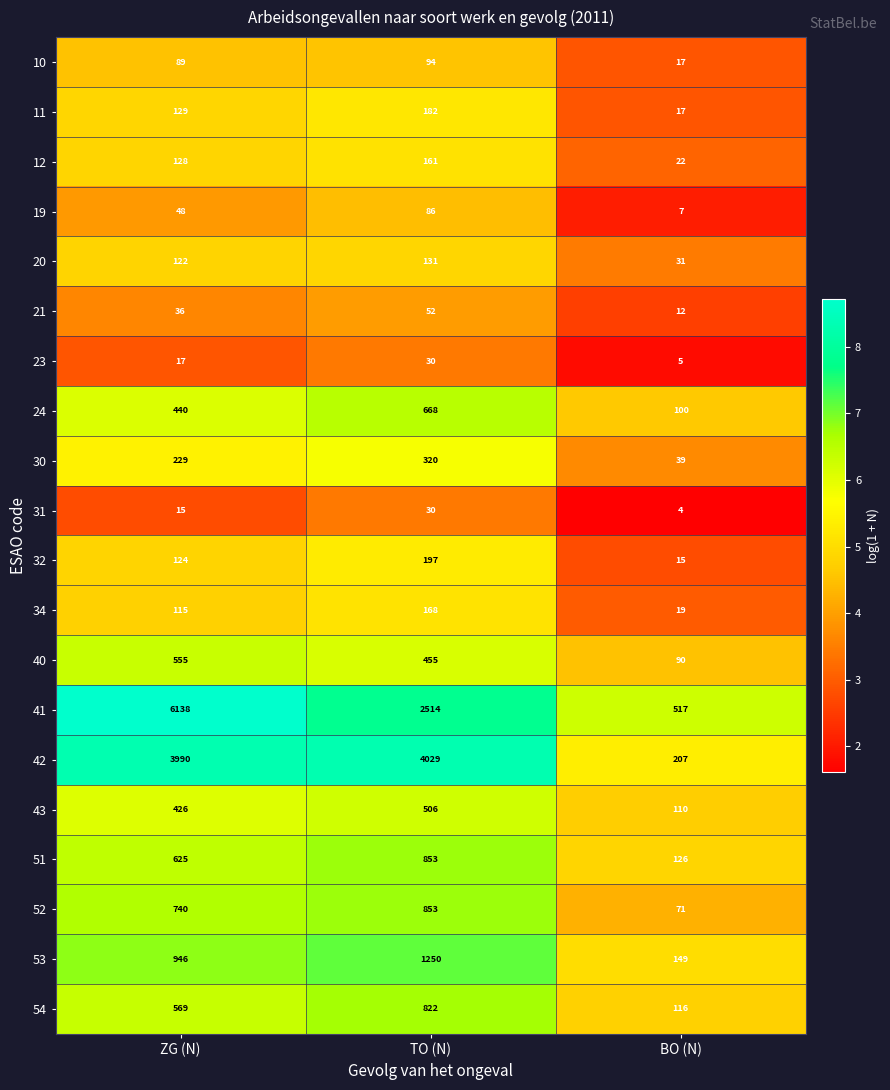

The 31 series shows 4 at BO (N). True or false?

True